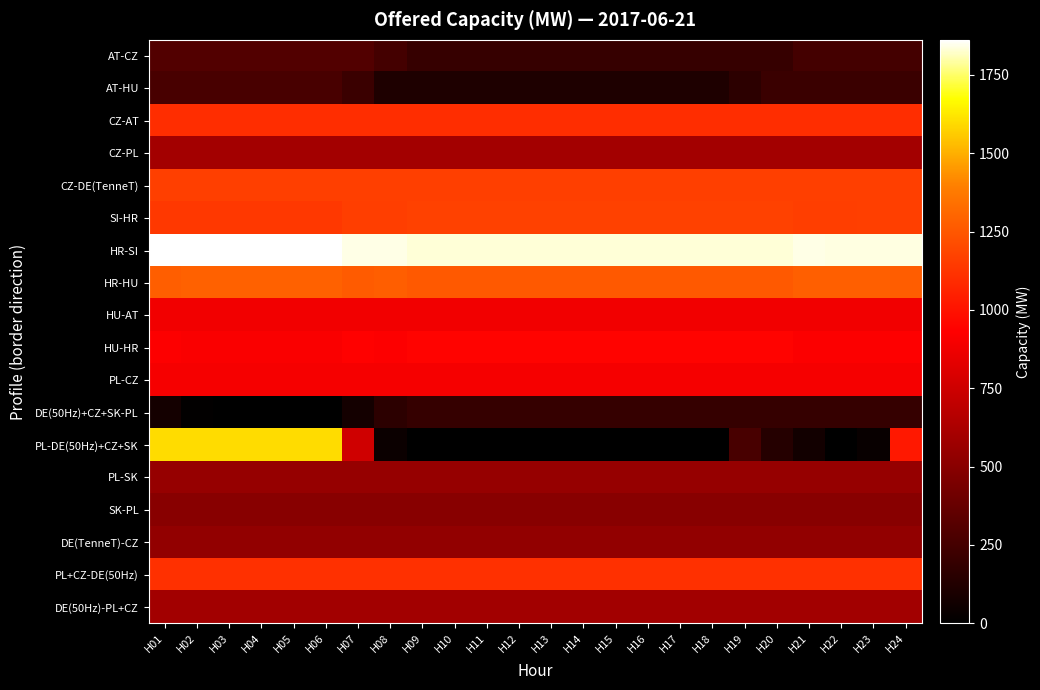

What is the total value across all series at H02?

15312